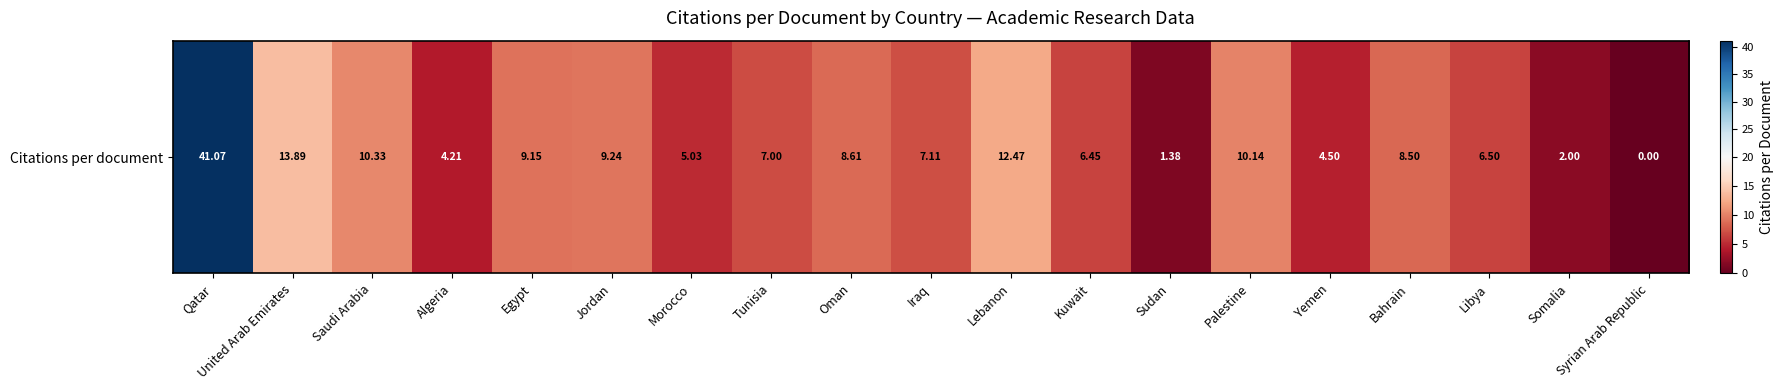

List the labels in order of value, largest first.

Qatar, United Arab Emirates, Lebanon, Saudi Arabia, Palestine, Jordan, Egypt, Oman, Bahrain, Iraq, Tunisia, Libya, Kuwait, Morocco, Yemen, Algeria, Somalia, Sudan, Syrian Arab Republic